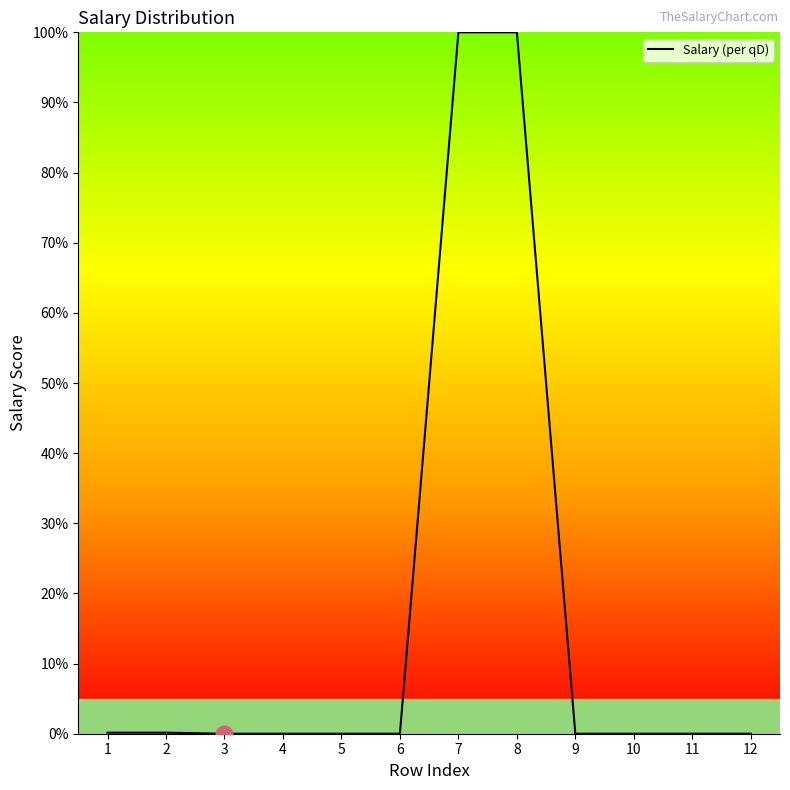

Is it true that the value at 9 is 0.0?

True